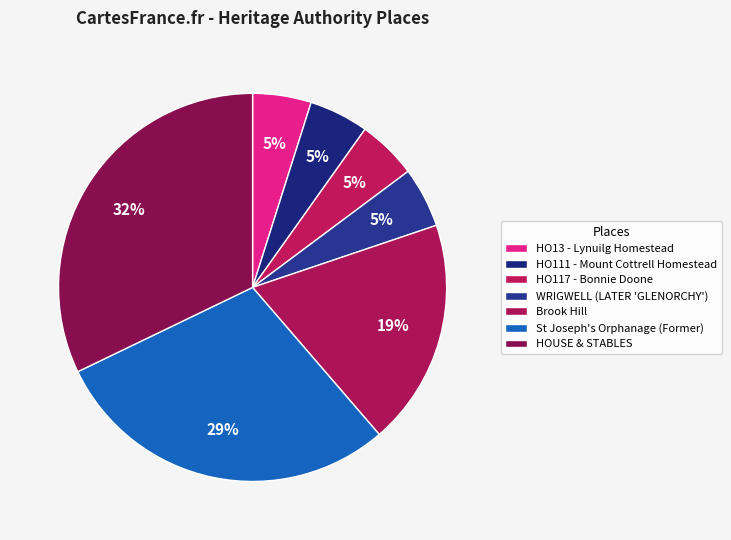

Do HO111 - Mount Cottrell Homestead and St Joseph's Orphanage (Former) together represent more than half of the pie?

No